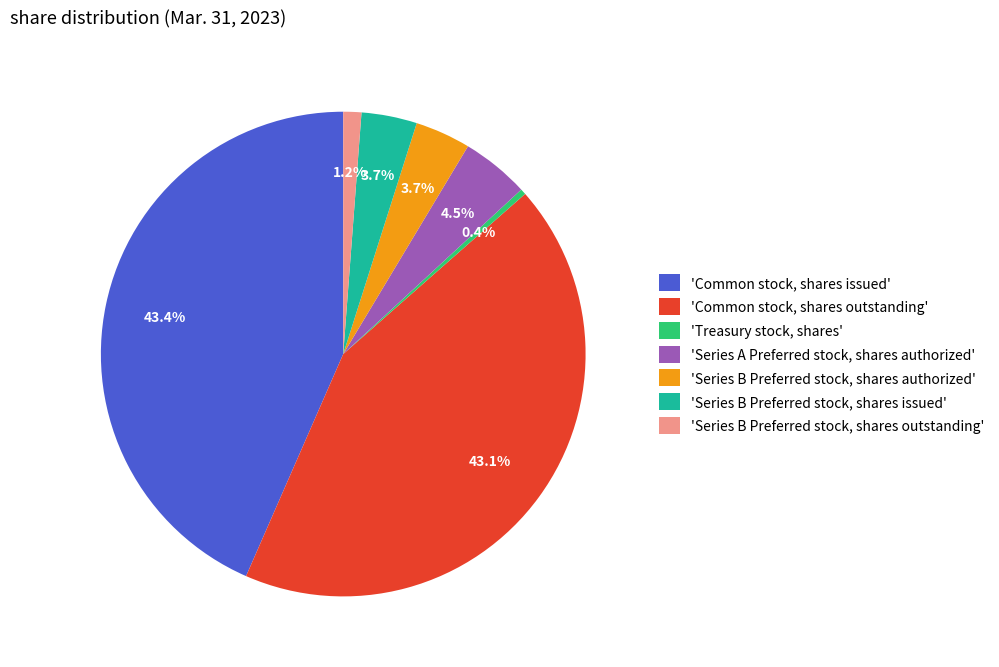

Is there any slice that represents more than half of the pie?

No